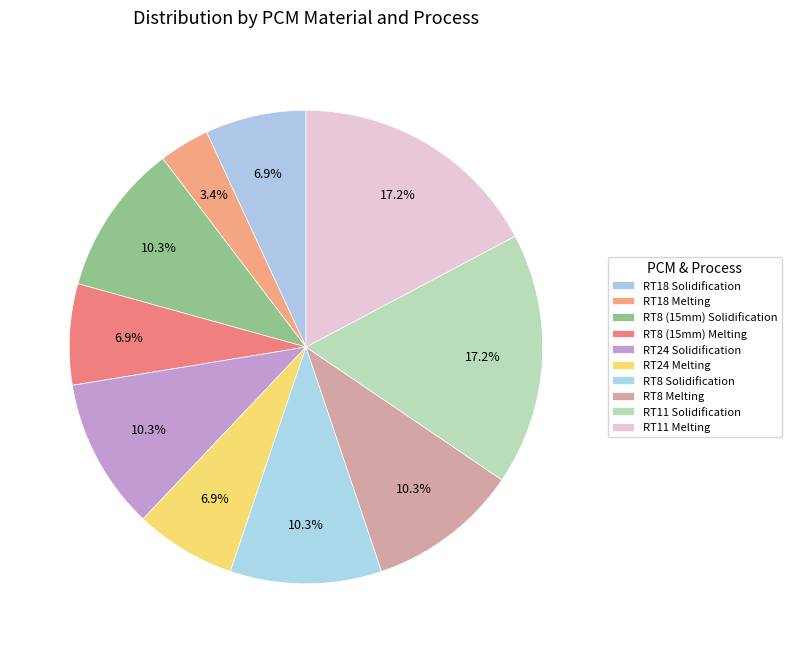

How many slices are in this pie chart?

10